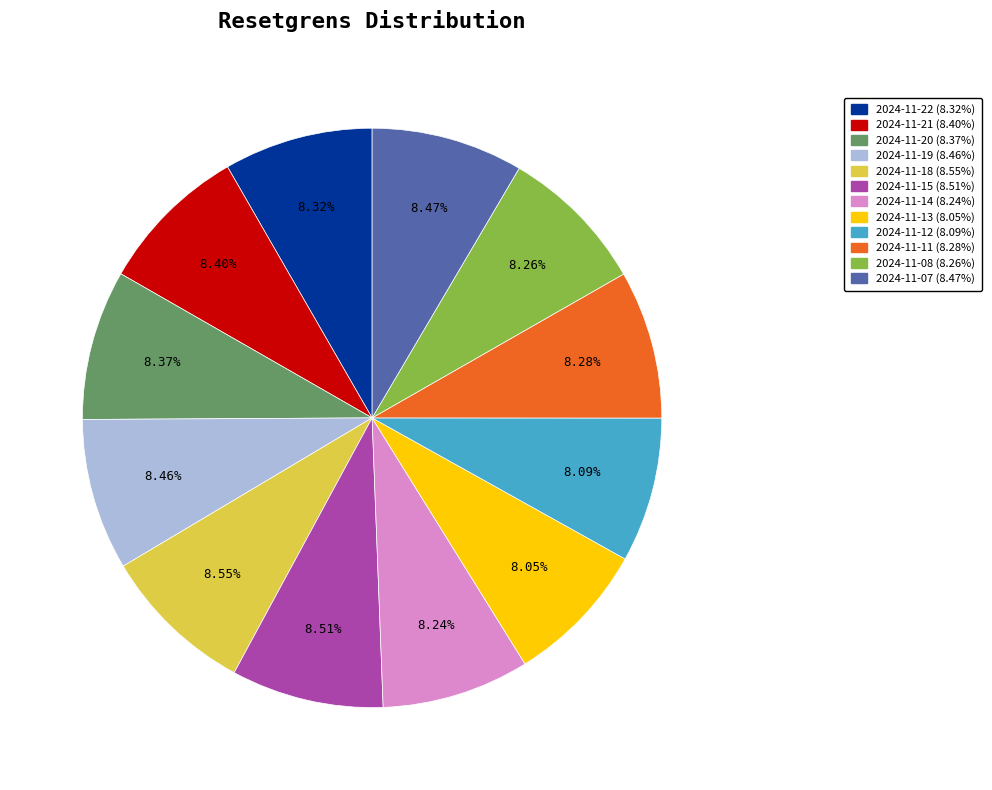

Is it true that 2024-11-13 is 8% of the pie?

True